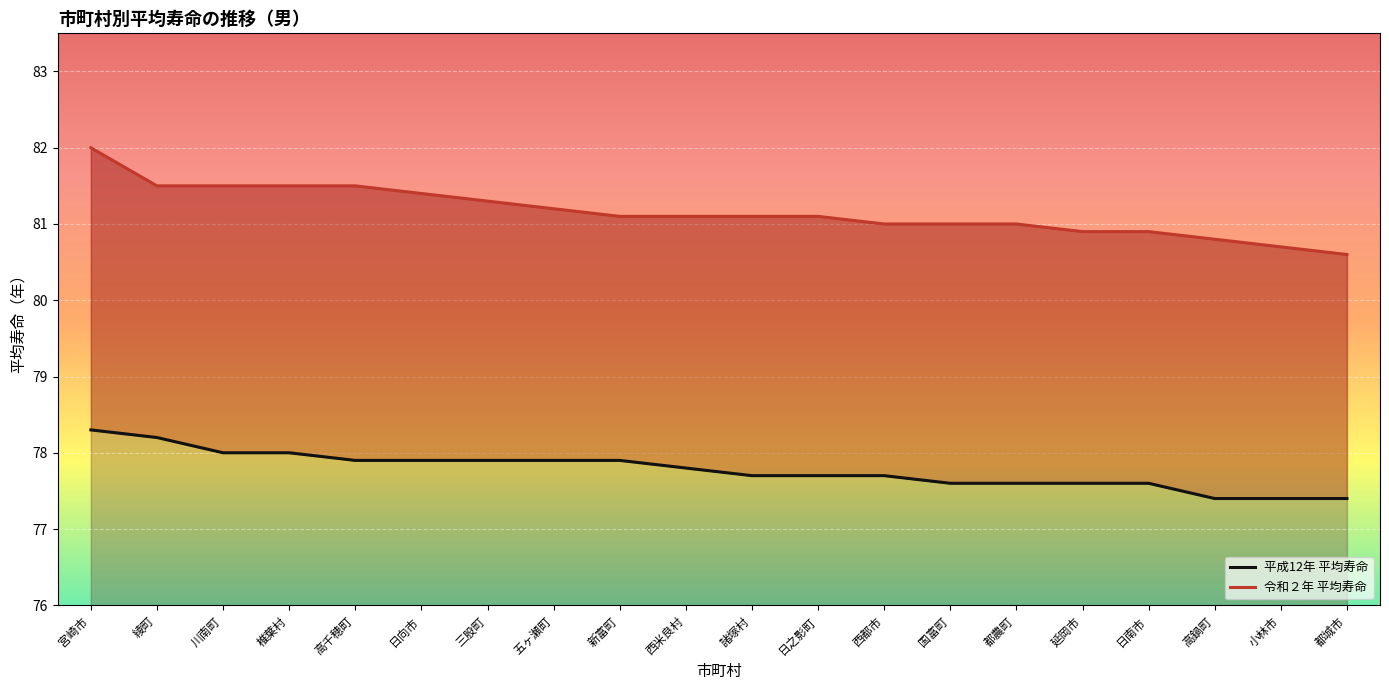

What is the smallest value displayed?

77.4